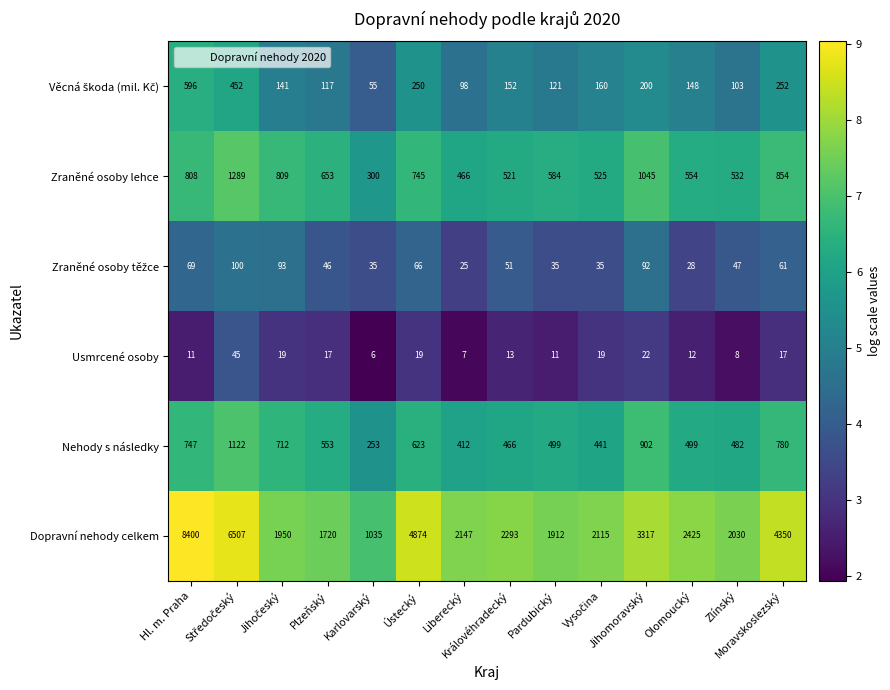

What is the maximum value shown in the chart?

8400